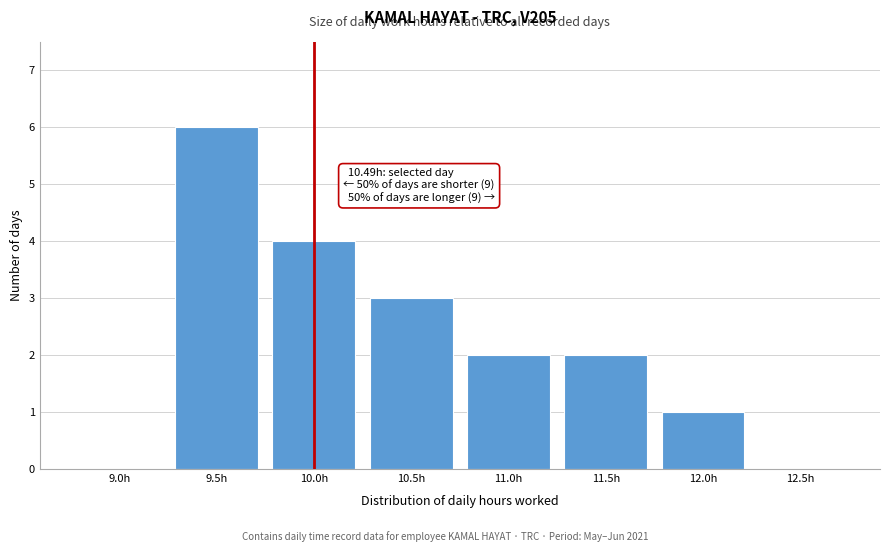

Reading left to right, transcribe all the data shown in this chart.

9.0h=0	9.5h=6	10.0h=4	10.5h=3	11.0h=2	11.5h=2	12.0h=1	12.5h=0